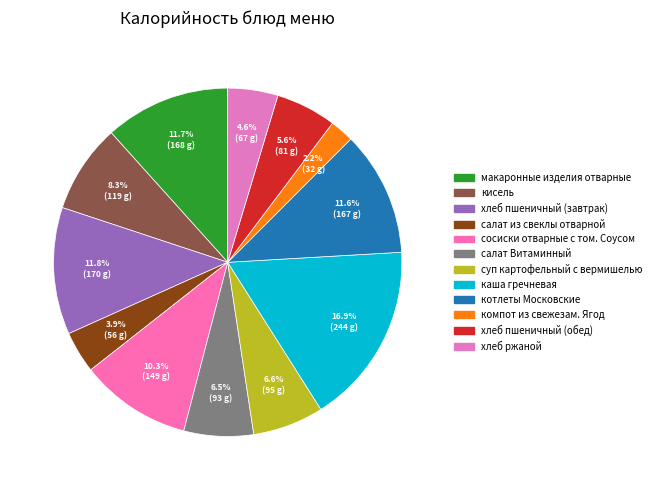

The котлеты Московские slice represents 12% of the pie. True or false?

True